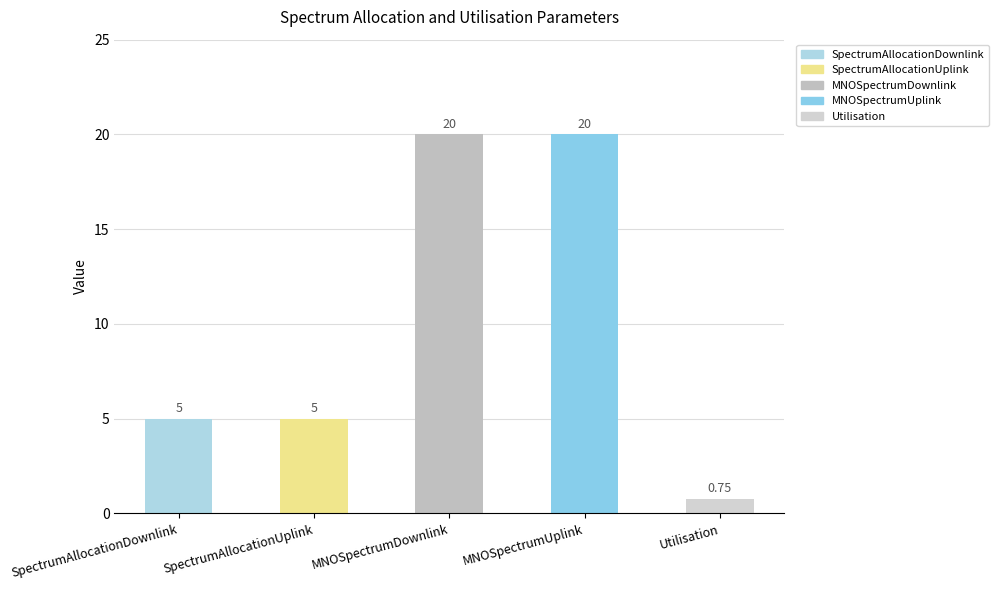

What is the label of the 4th bar from the left?

MNOSpectrumUplink